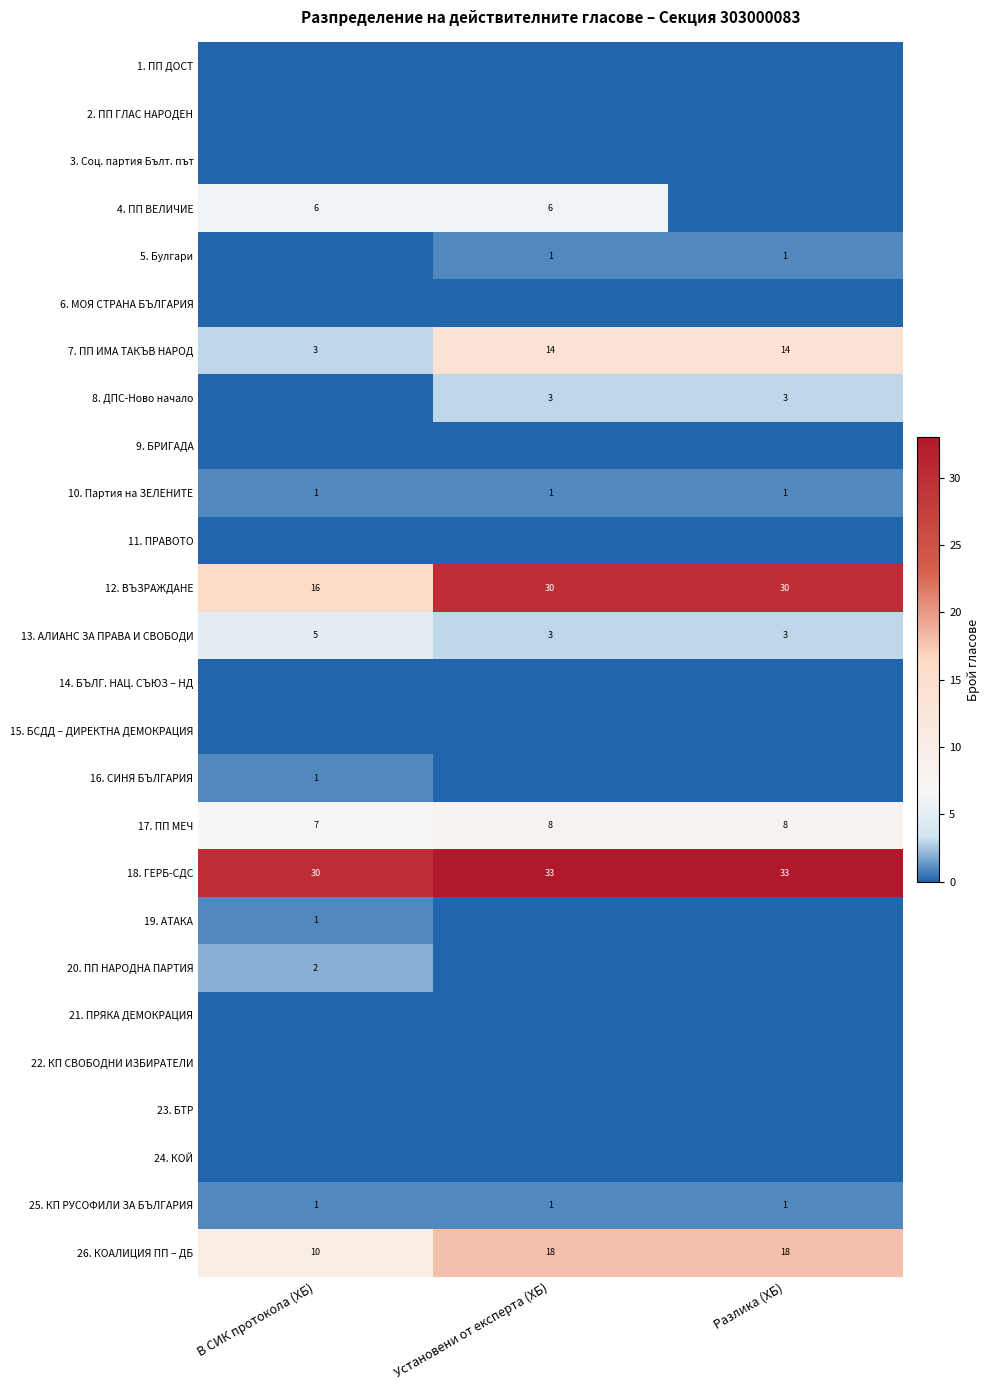

How many 26. КОАЛИЦИЯ ПП – ДБ values are between 10 and 18?

3